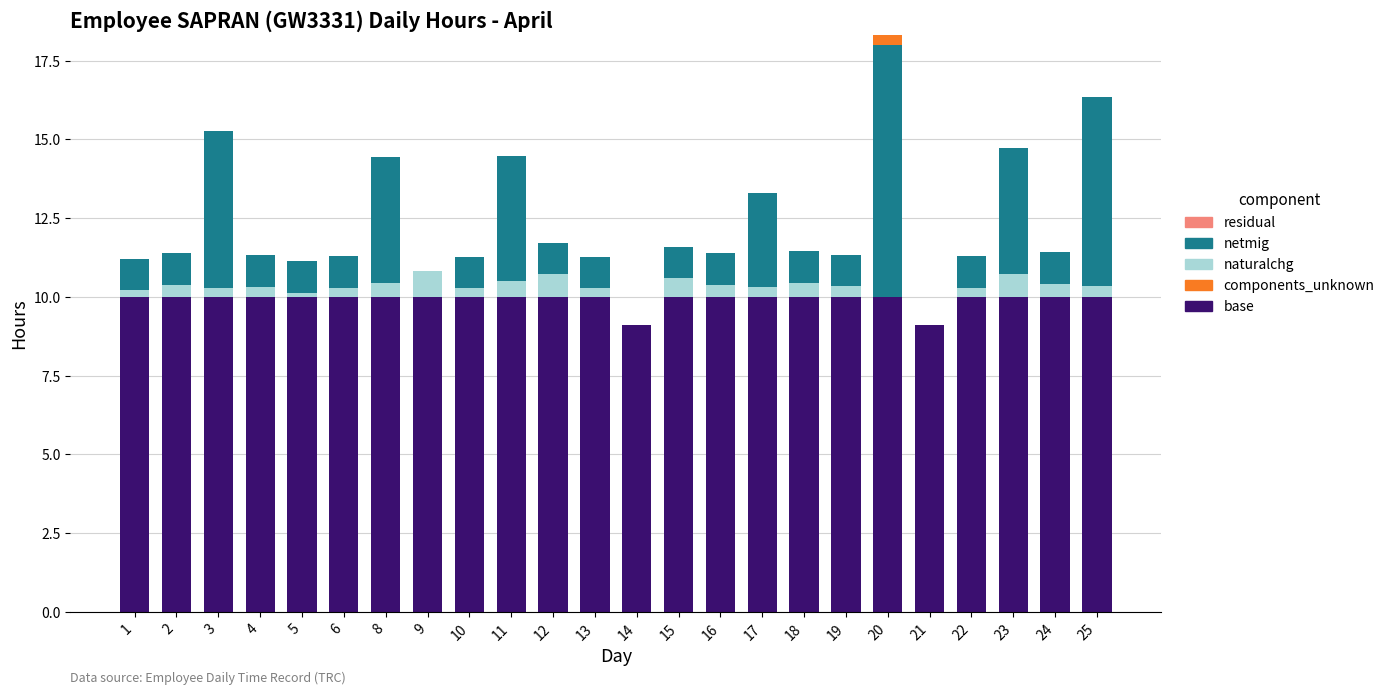

At which category is the sum across all series the highest?

20